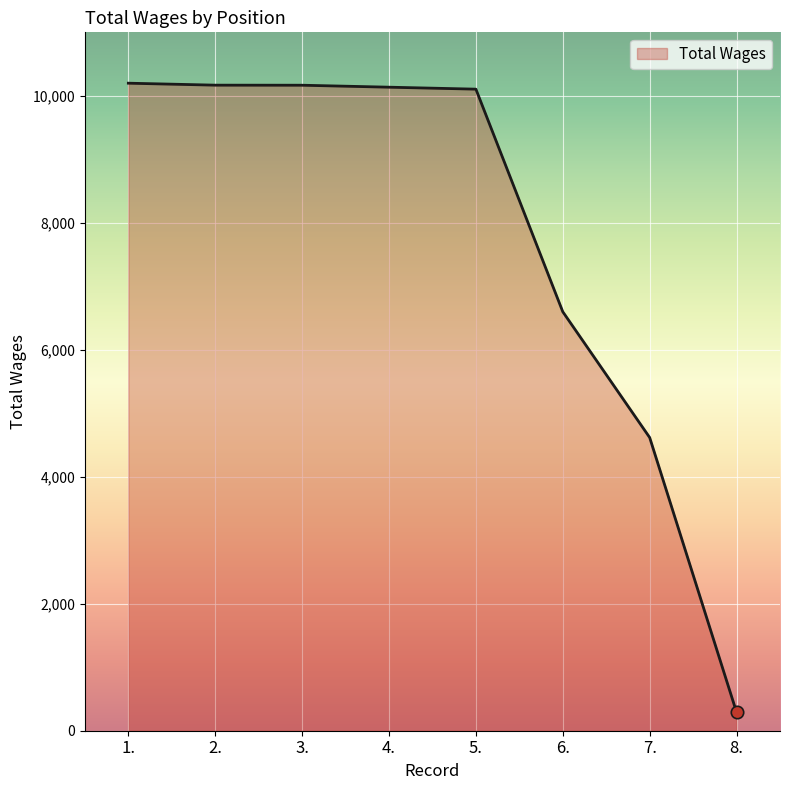

What is the change in value from 2. to 7.?

-5550